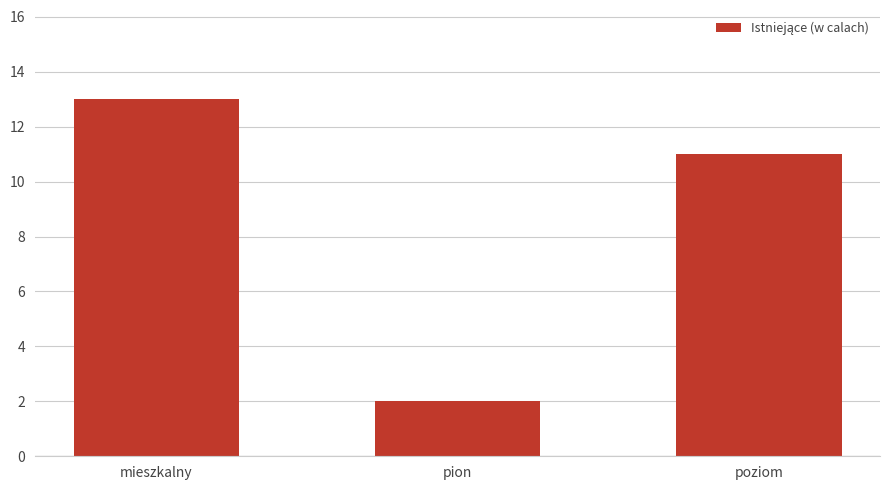

Which category has the highest value across all series?

mieszkalny